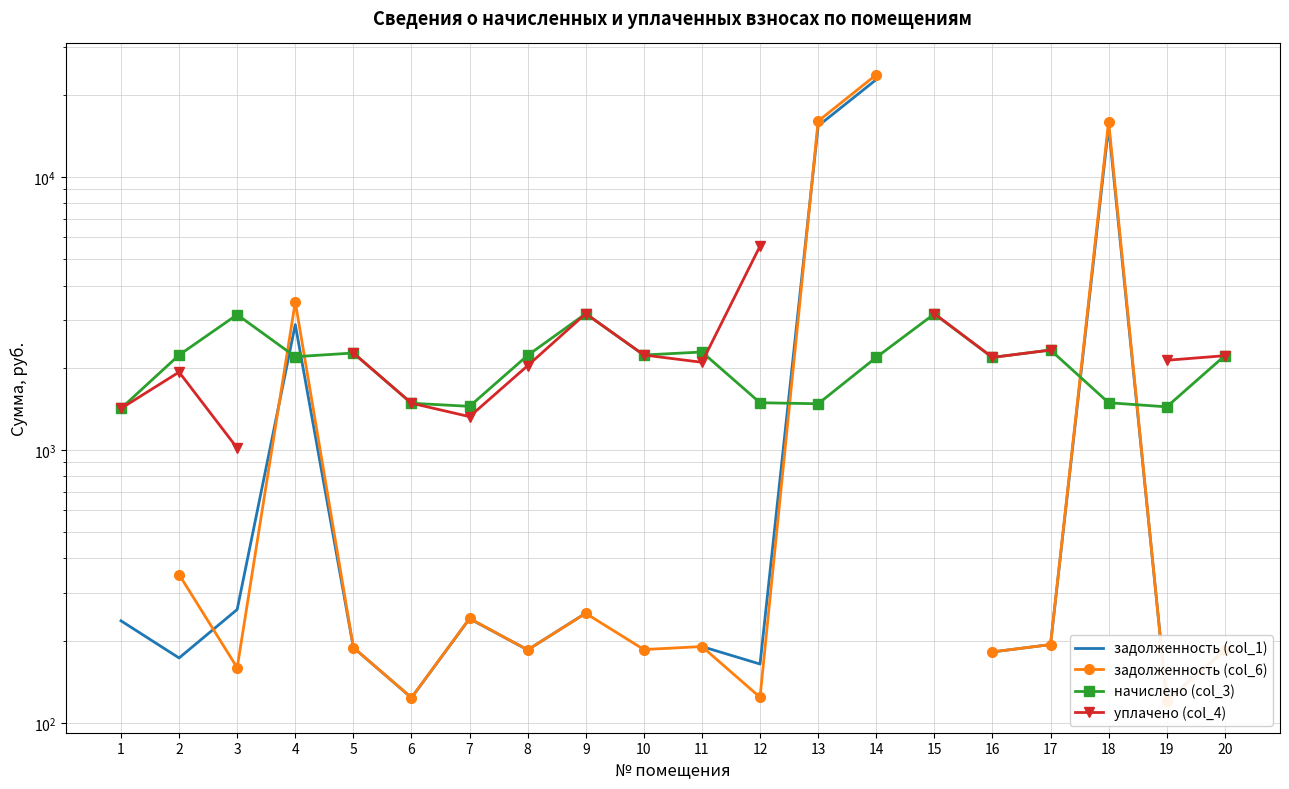

At which category does the chart reach its minimum across all series?

19